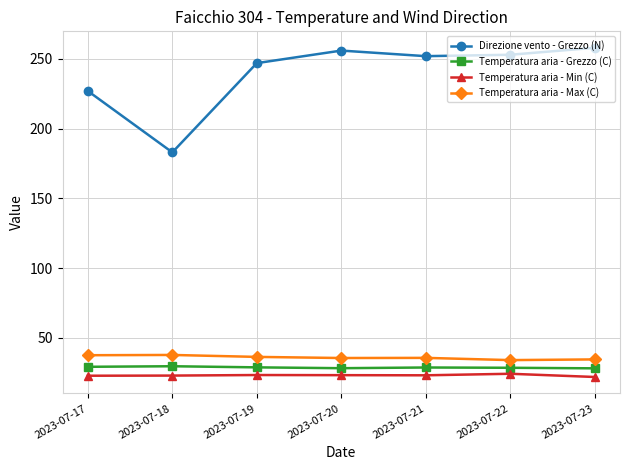

What is the value of the Temperatura aria - Grezzo (C) point at the 5th from the left?

28.7